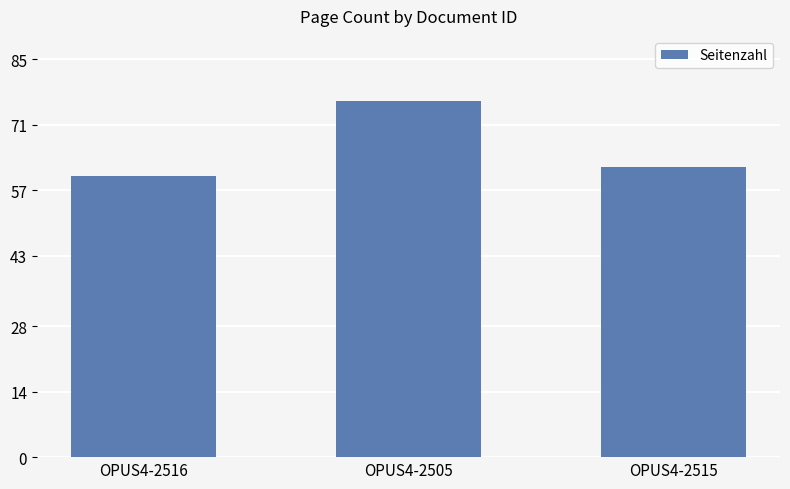

What is the difference between the values at OPUS4-2515 and OPUS4-2505?

14